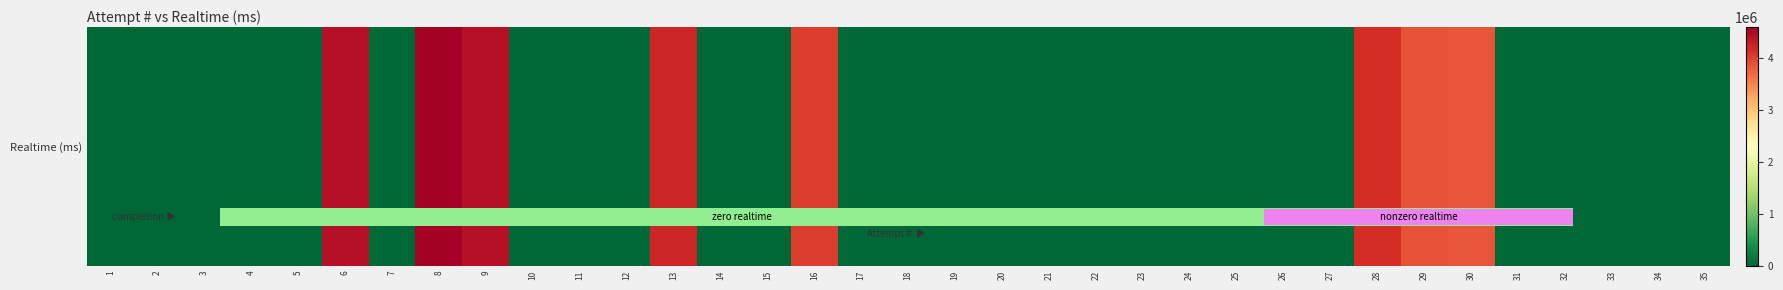

True or false: the data shows 2190076 at 35.

False